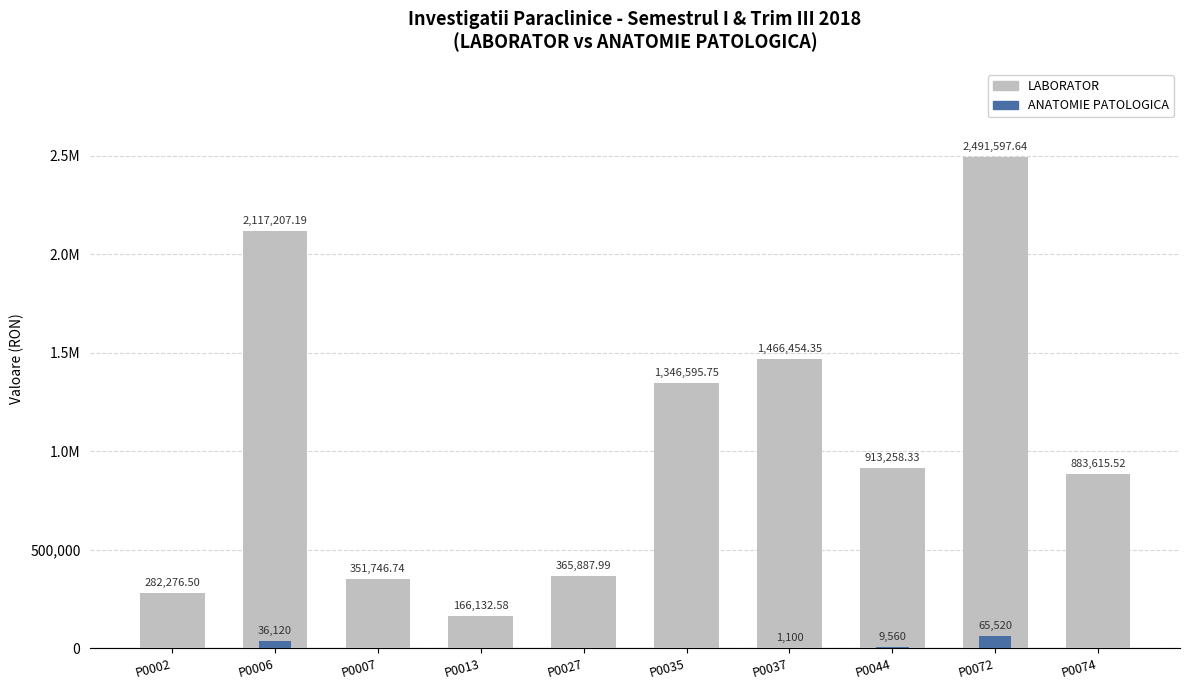

True or false: ANATOMIE PATOLOGICA has a value of 9560.0 at P0044.

True